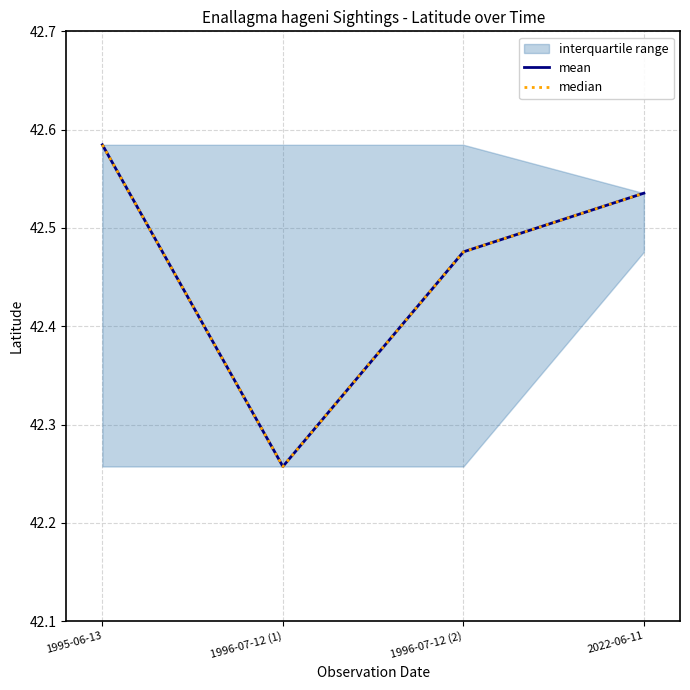

At which label is median closest to 42?

1996-07-12 (1)